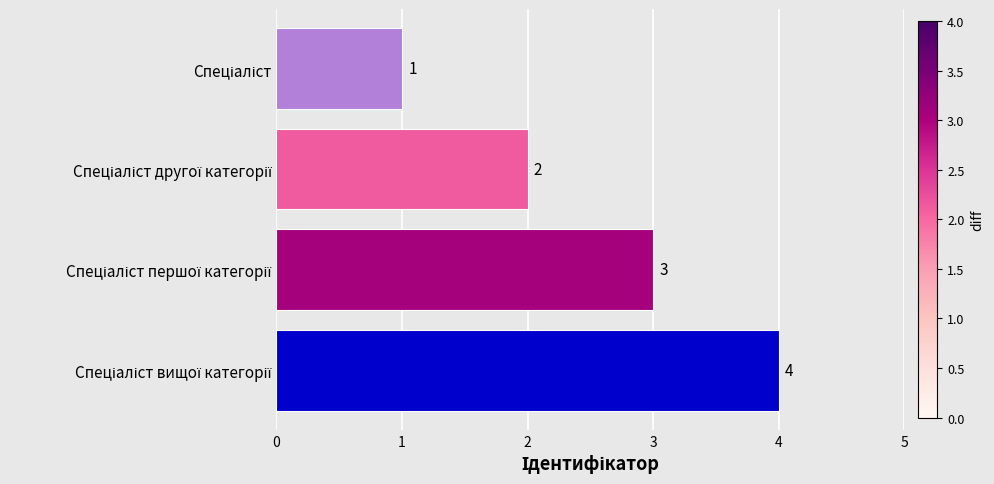

How many values are between 2 and 4?

3